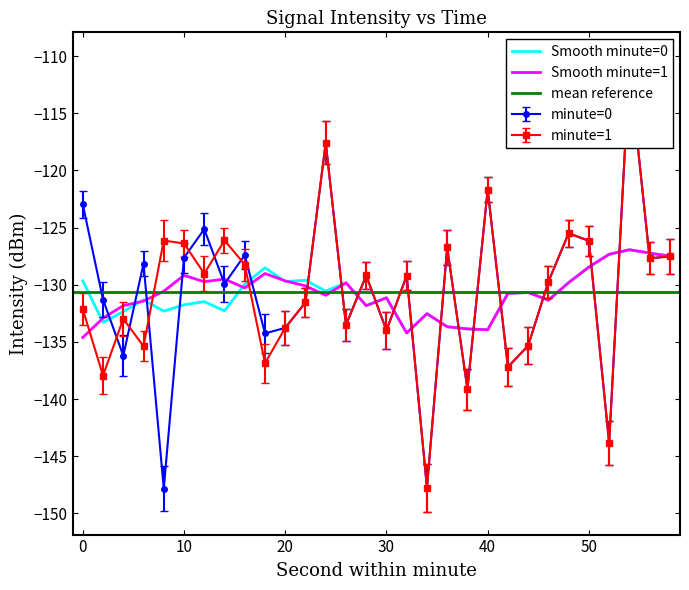

What is the maximum value for Smooth minute=0?

-126.9